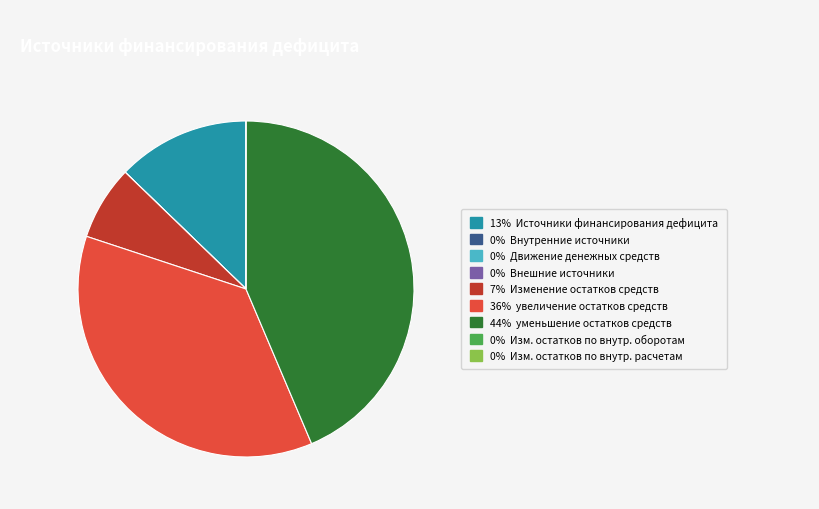

Is there any slice that represents more than half of the pie?

No